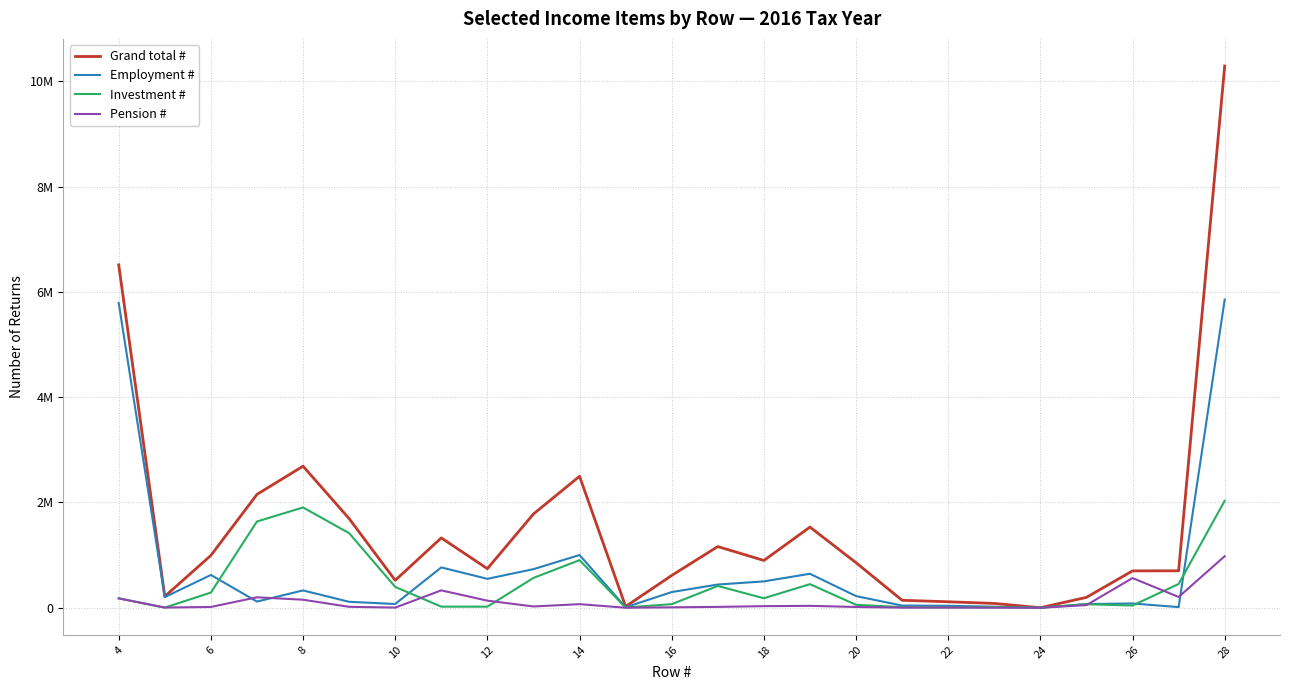

What are all the series names shown in the legend?

Grand total #, Employment #, Investment #, Pension #